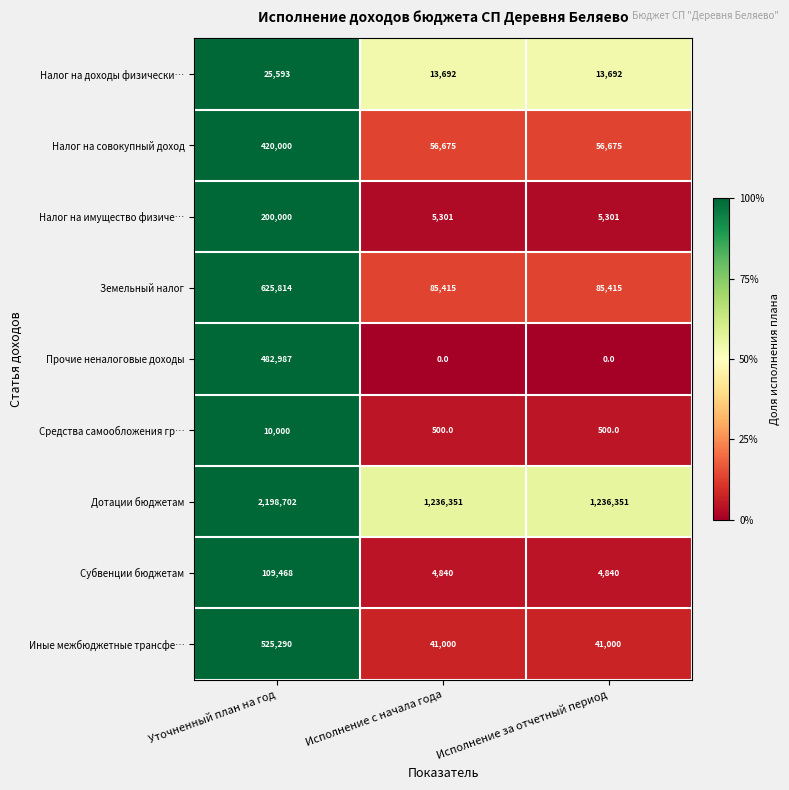

At Уточненный план на год, list the series in order from largest to smallest.

Дотации бюджетам, Земельный налог, Иные межбюджетные трансфе…, Прочие неналоговые доходы, Налог на совокупный доход, Налог на имущество физиче…, Субвенции бюджетам, Налог на доходы физически…, Средства самообложения гр…